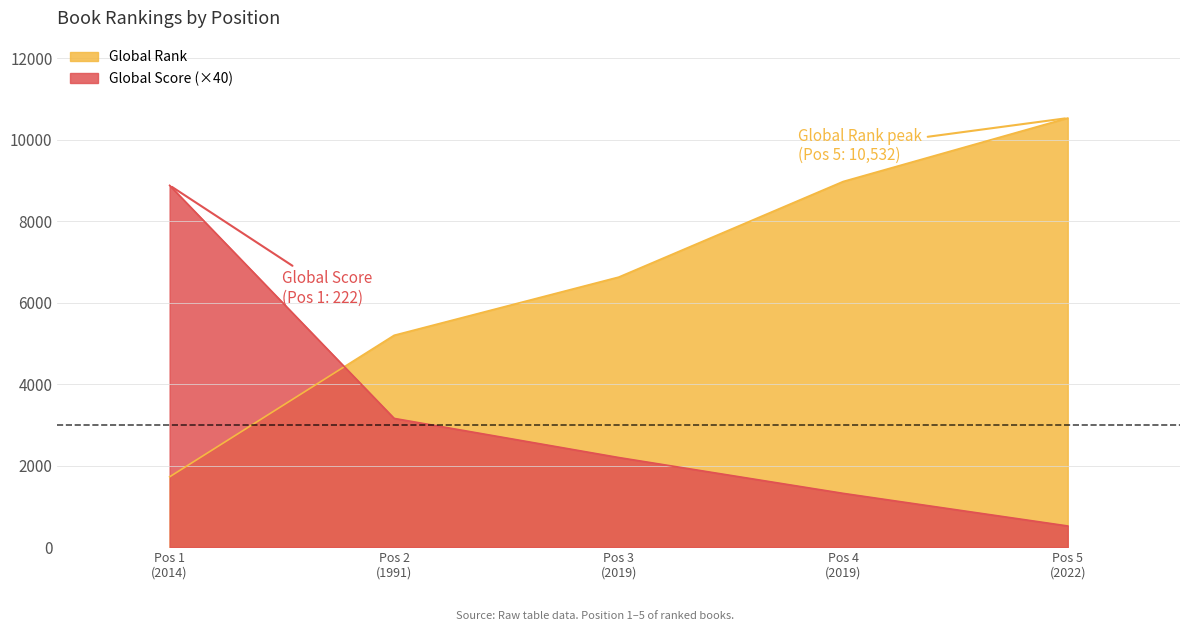

List the series in order of their peak value, lowest first.

Global Score (×40), Global Rank